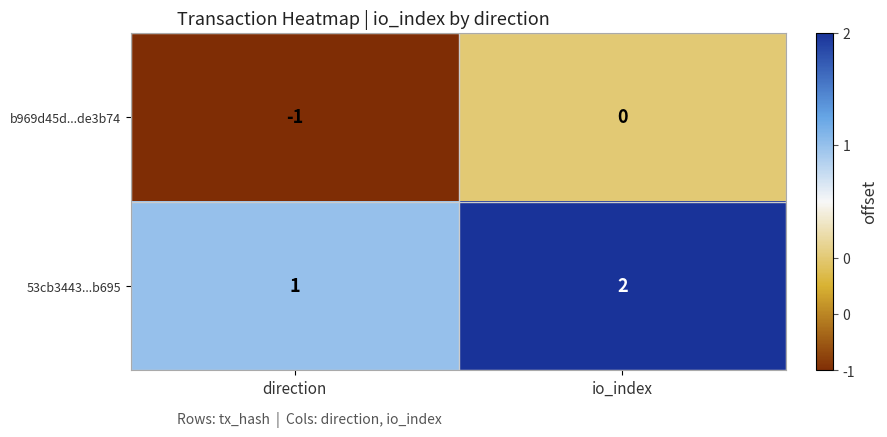

The 53cb3443...b695 series shows 2 at io_index. True or false?

True